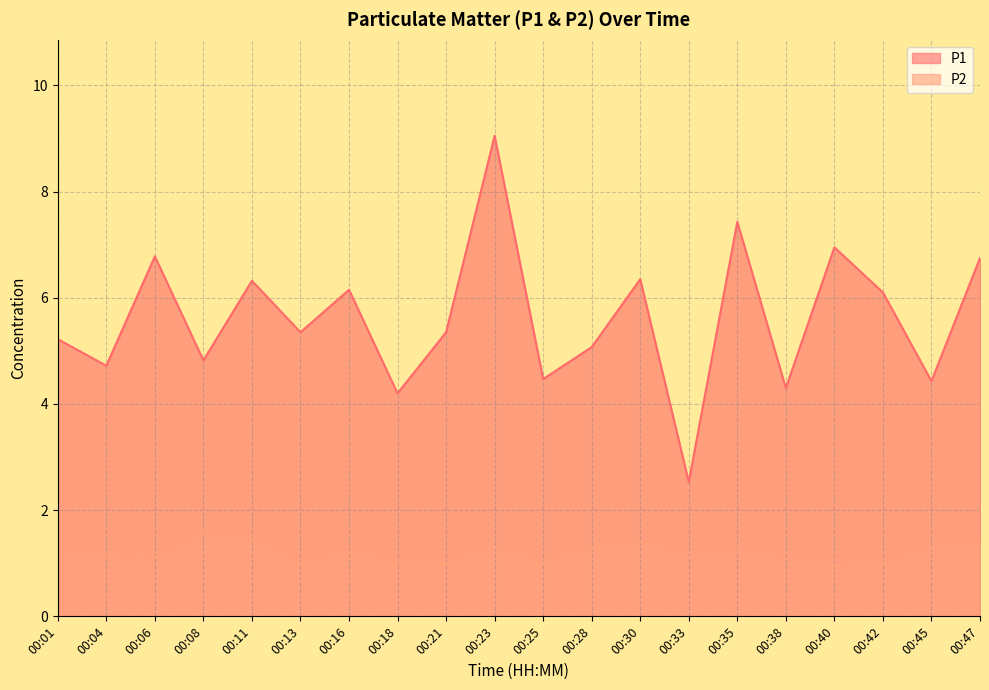

At how many categories does at least one series exceed 6?

9